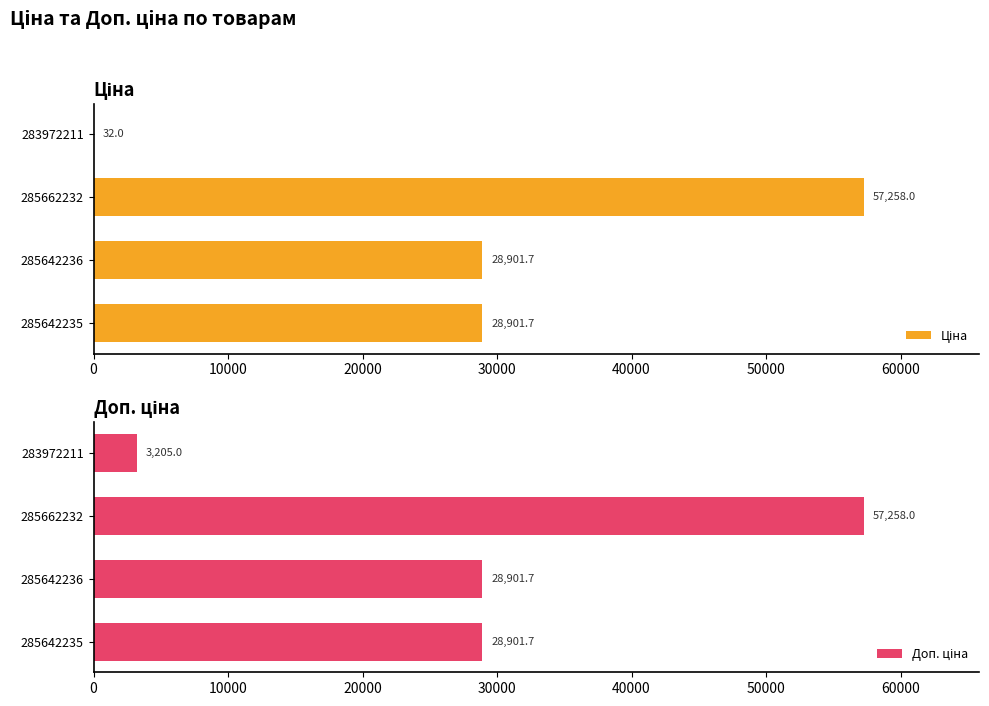

Which series has the widest spread of values?

Ціна